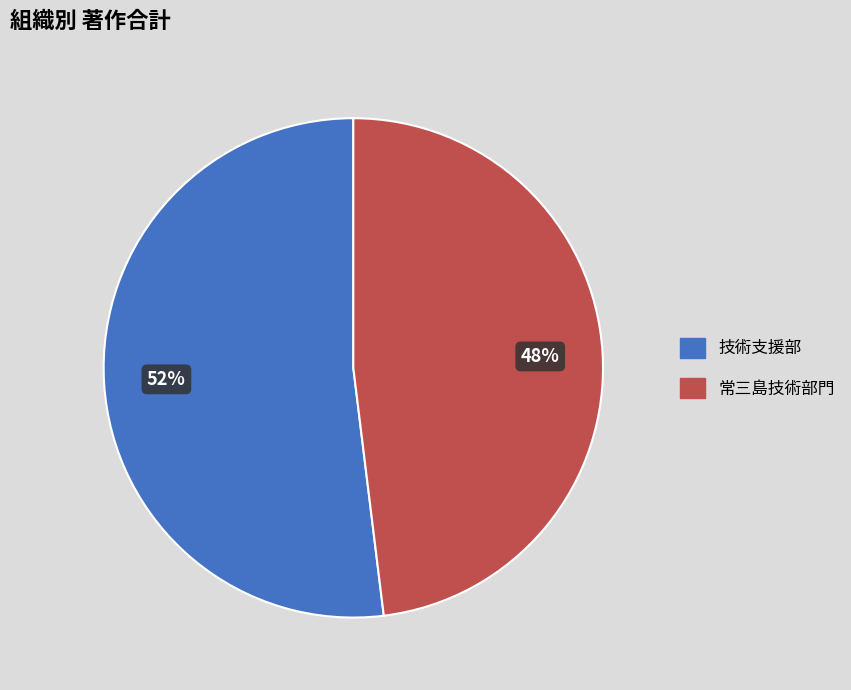

Does any single category account for the majority?

Yes